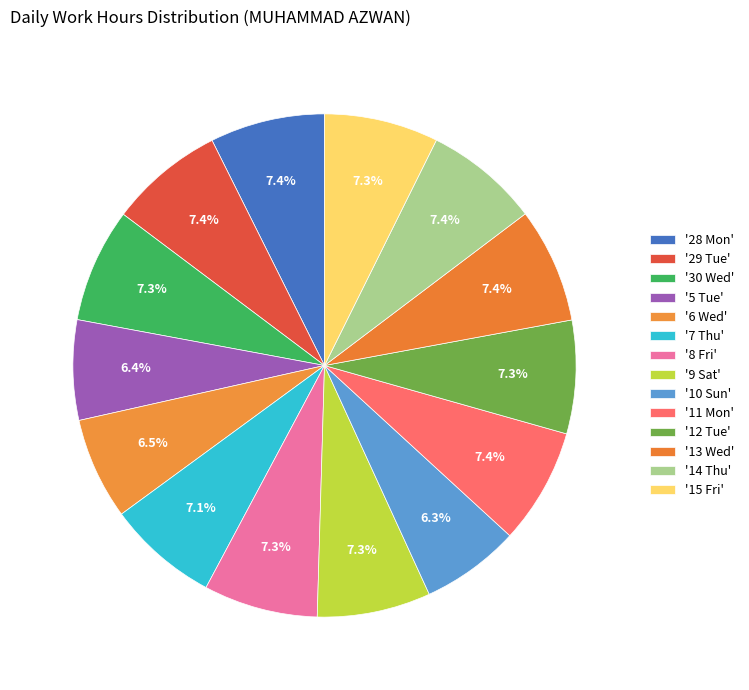

How many slices are in this pie chart?

14